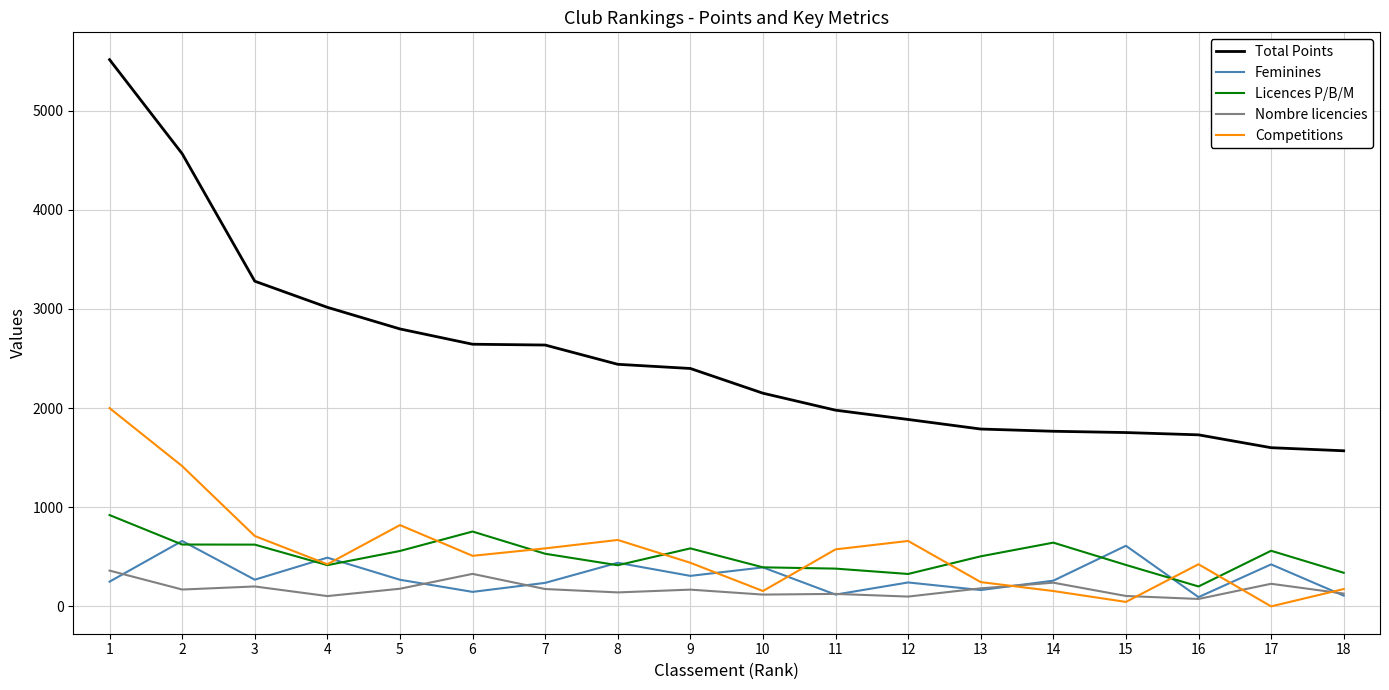

What is the spread (max minus min) of values at 5?

2620.5